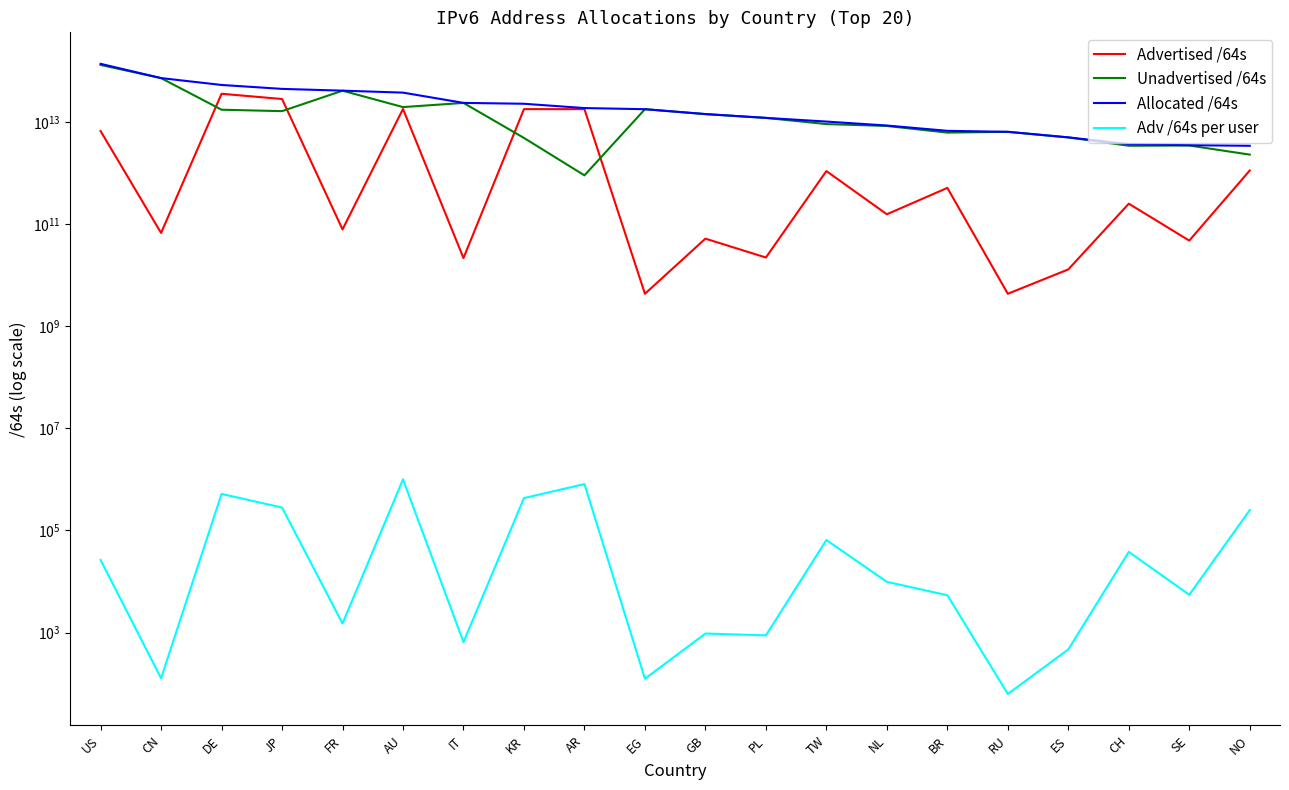

Rank the categories by Adv /64s per user value from lowest to highest.

RU, EG, CN, ES, IT, PL, GB, FR, BR, SE, NL, US, CH, TW, NO, JP, KR, DE, AR, AU